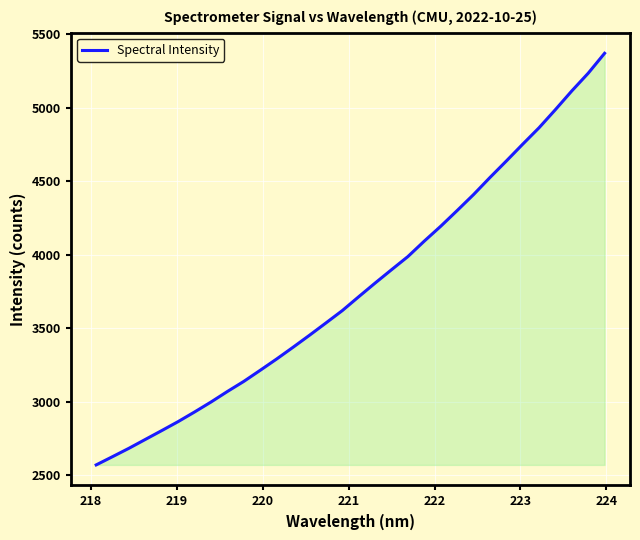

What is the maximum value shown in the chart?

5370.5